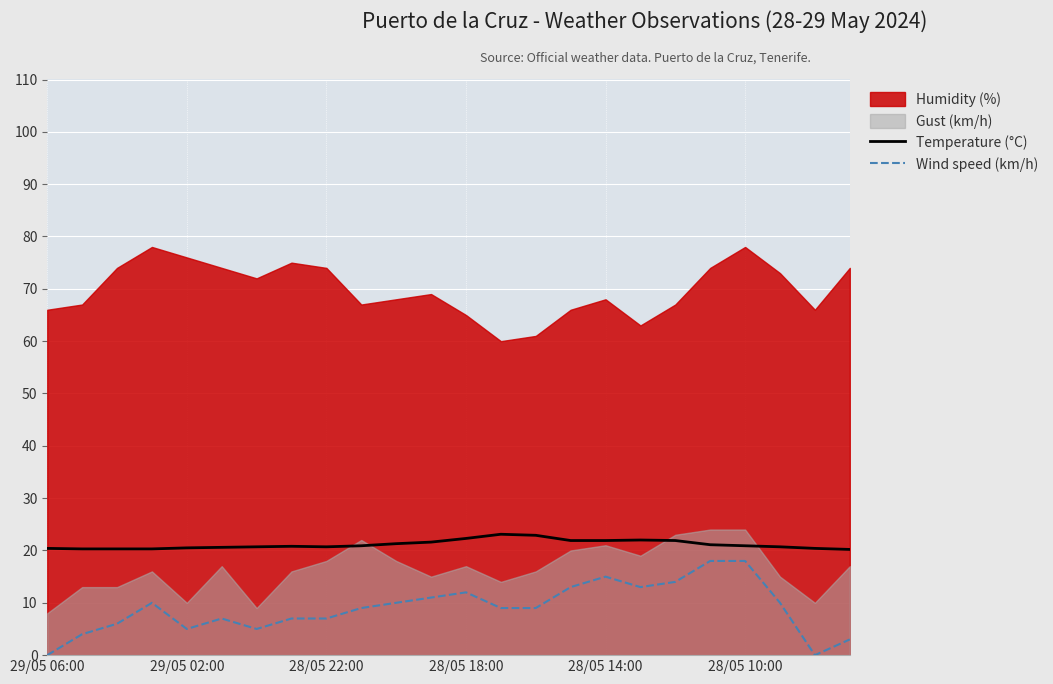

What is the approximate value of Wind speed (km/h) at 28/05 14:00?

15.0